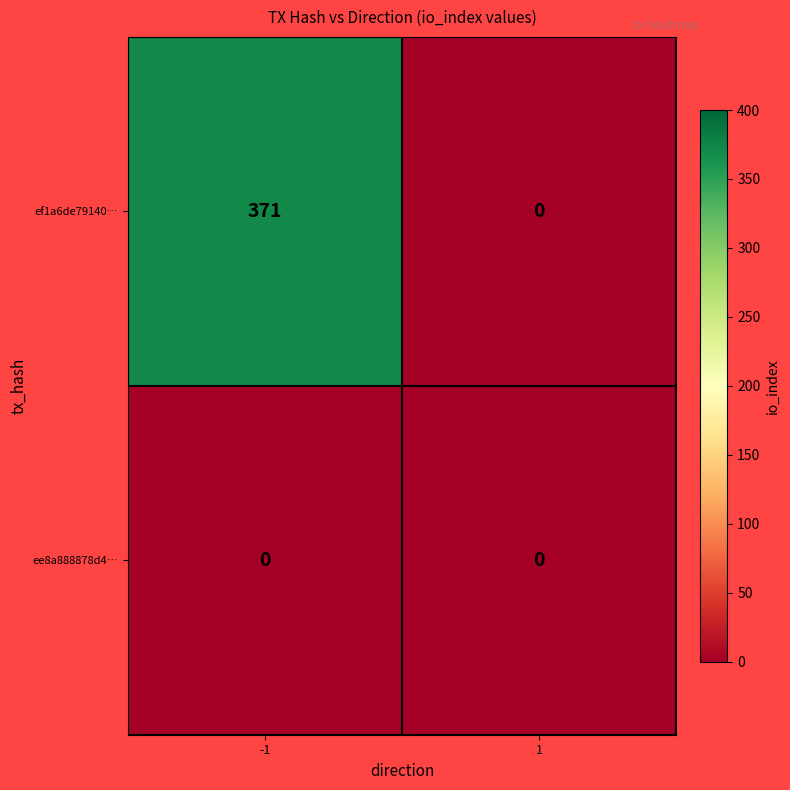

List the series in order of their overall mean, highest first.

ef1a6de79140…, ee8a888878d4…